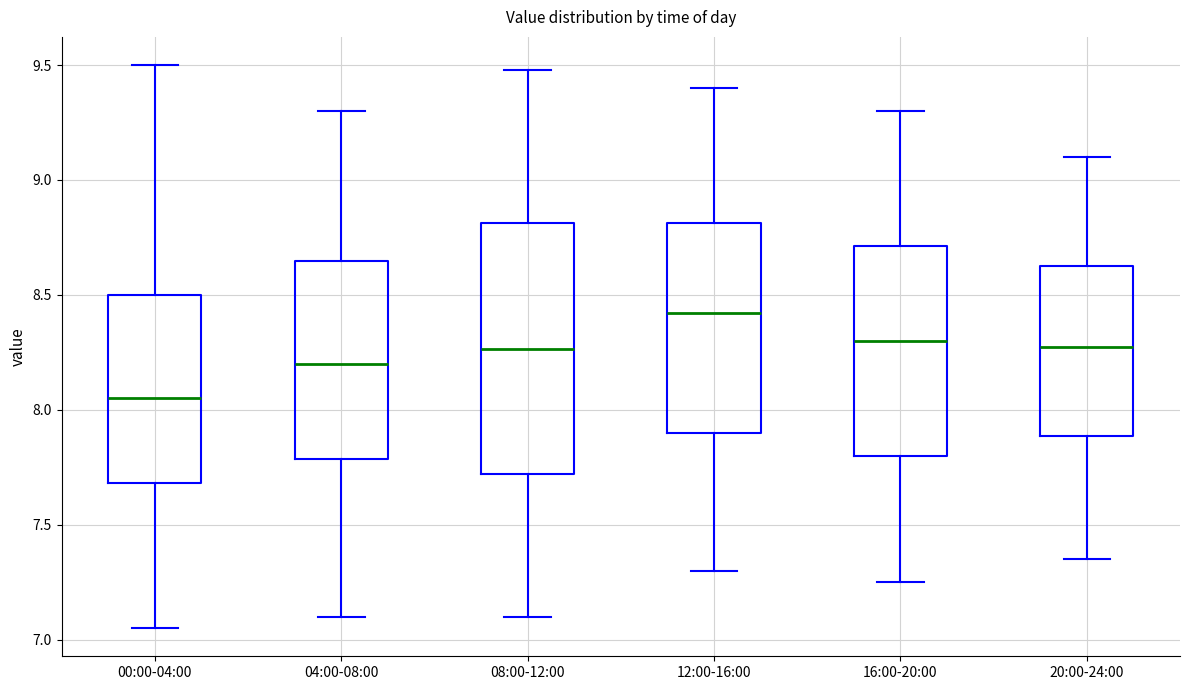

Reading left to right, read every box against the y-axis: the position of its median line, the range the box covers, and the ends of its whiskers. The values are not printed on the chart, so give them approximately, as read against the axis.

00:00-04:00: median 8.05, box 7.70 to 8.50, whiskers 7.05 to 9.50
04:00-08:00: median 8.20, box 7.80 to 8.65, whiskers 7.10 to 9.30
08:00-12:00: median 8.25, box 7.70 to 8.80, whiskers 7.10 to 9.50
12:00-16:00: median 8.40, box 7.90 to 8.80, whiskers 7.30 to 9.40
16:00-20:00: median 8.30, box 7.80 to 8.70, whiskers 7.25 to 9.30
20:00-24:00: median 8.30, box 7.90 to 8.65, whiskers 7.35 to 9.10